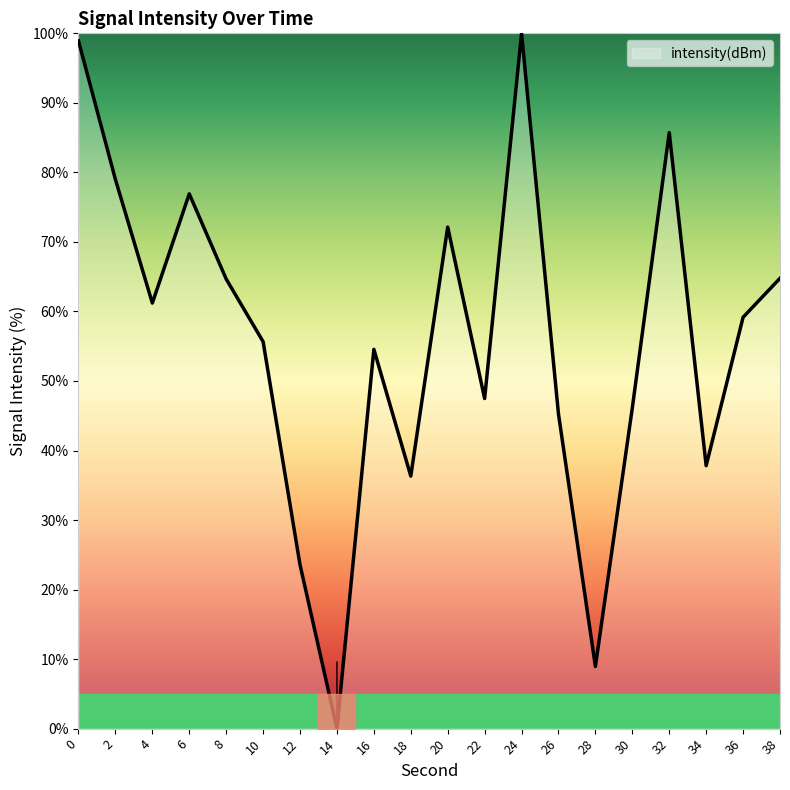

What is the change in value from 12 to 28?

-14.6